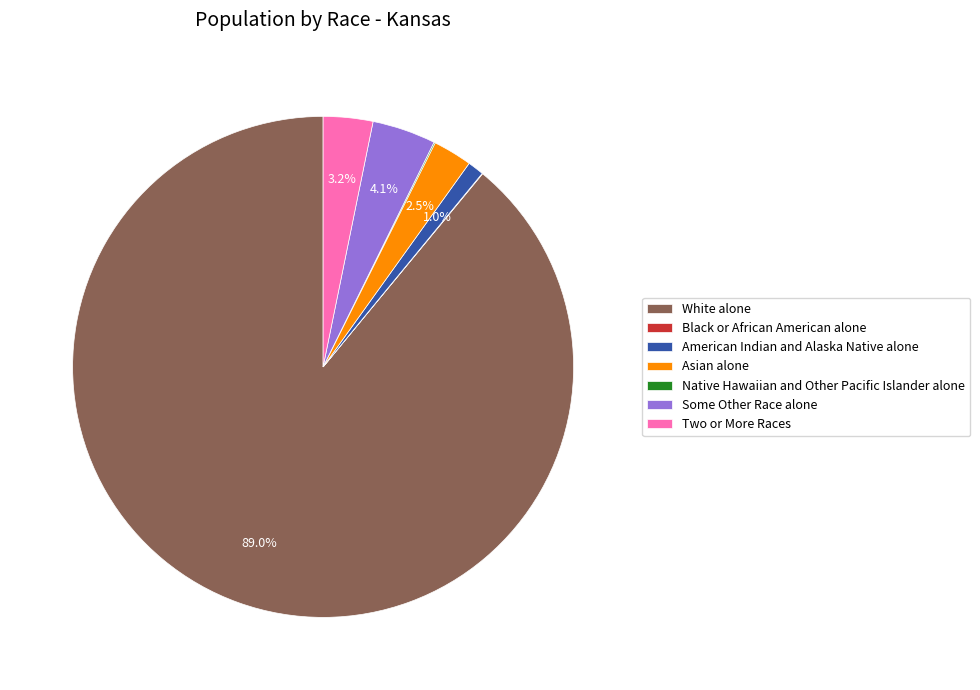

What is the majority slice?

White alone